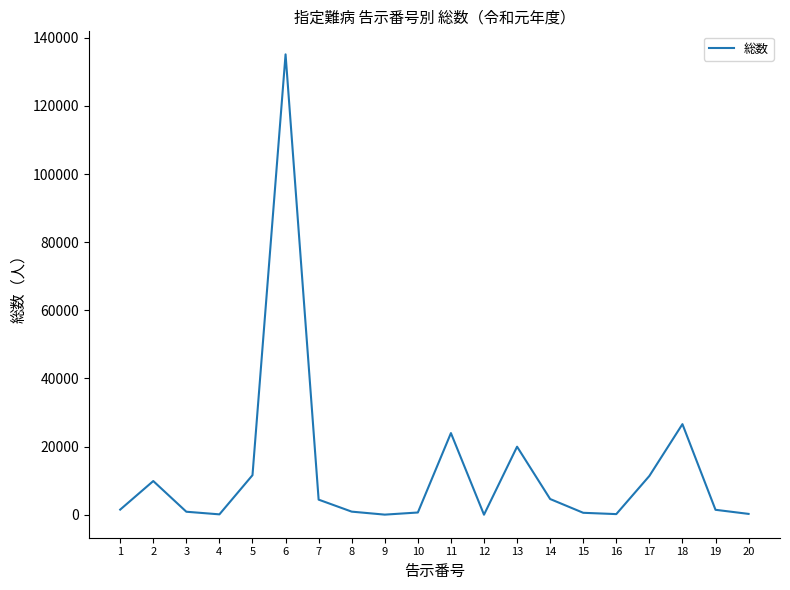

The value at 14 is 4617. True or false?

True